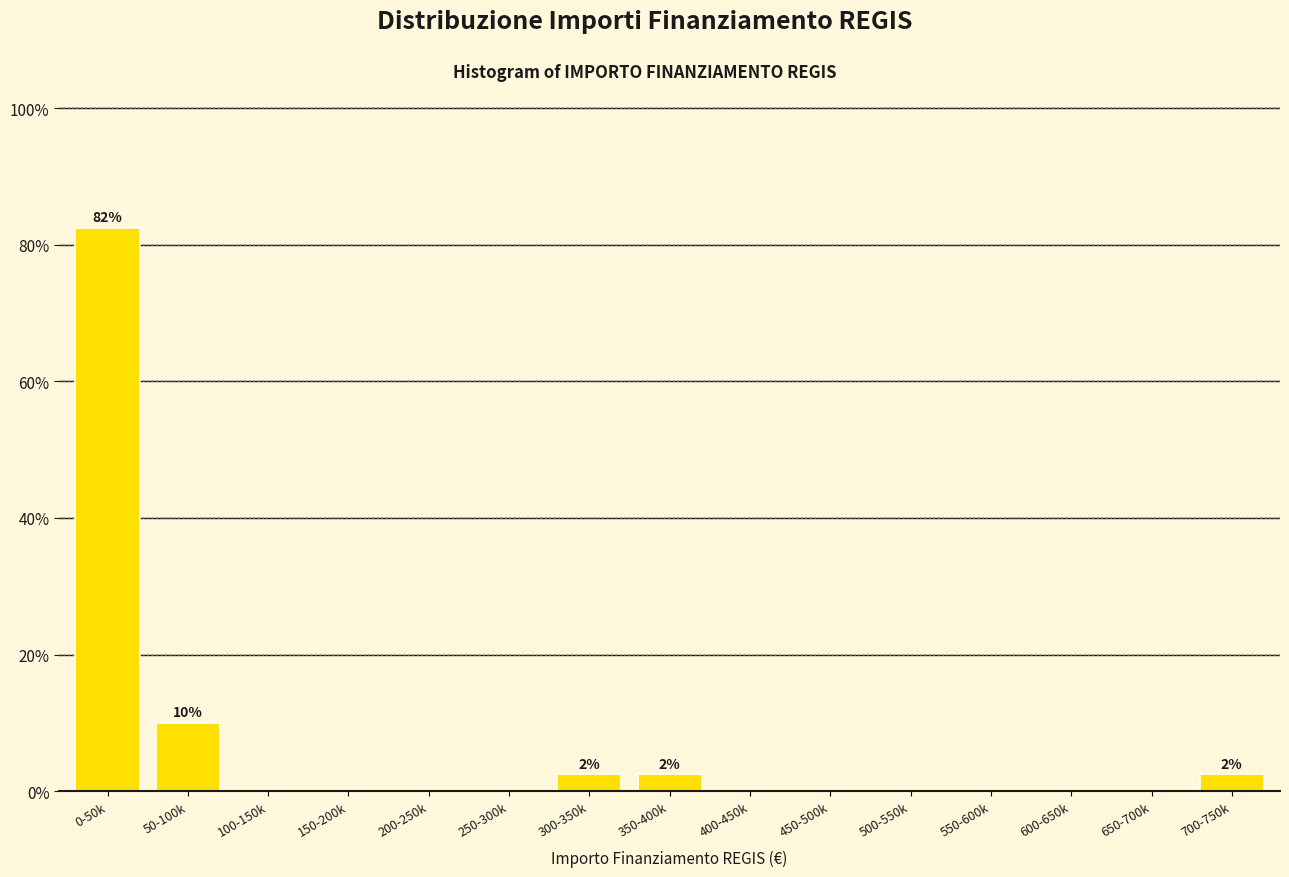

Reading left to right, transcribe all the data shown in this chart.

0-50k=82.5	50-100k=10.0	100-150k=0.0	150-200k=0.0	200-250k=0.0	250-300k=0.0	300-350k=2.5	350-400k=2.5	400-450k=0.0	450-500k=0.0	500-550k=0.0	550-600k=0.0	600-650k=0.0	650-700k=0.0	700-750k=2.5